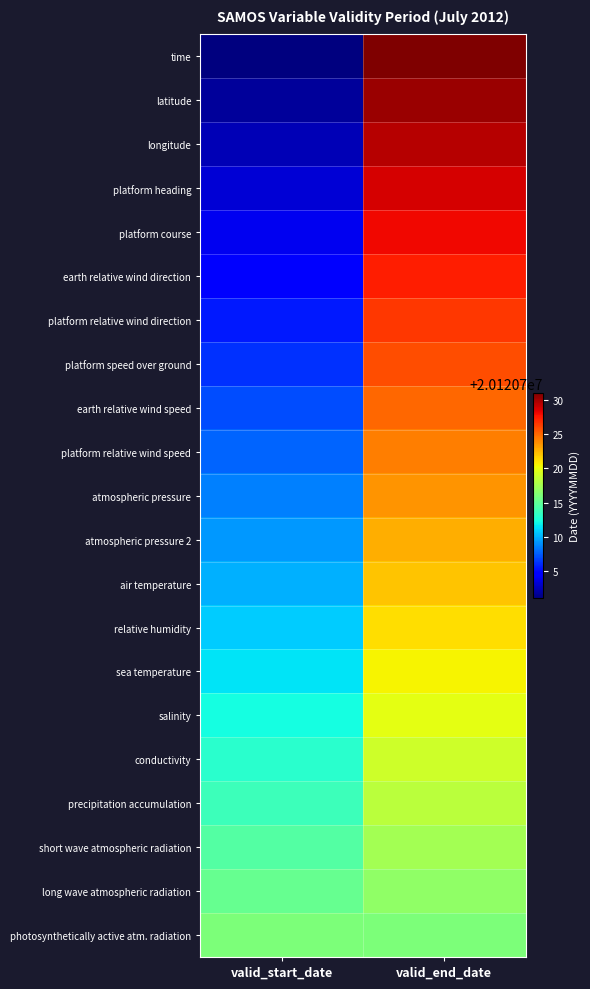

What is the greatest value displayed?

20120731.0